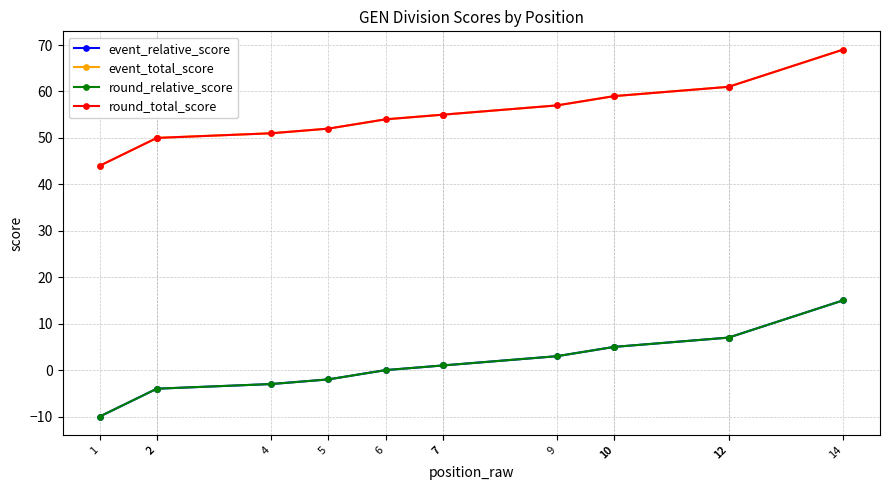

What is the sum of the round_total_score values at 5 and 2?

102